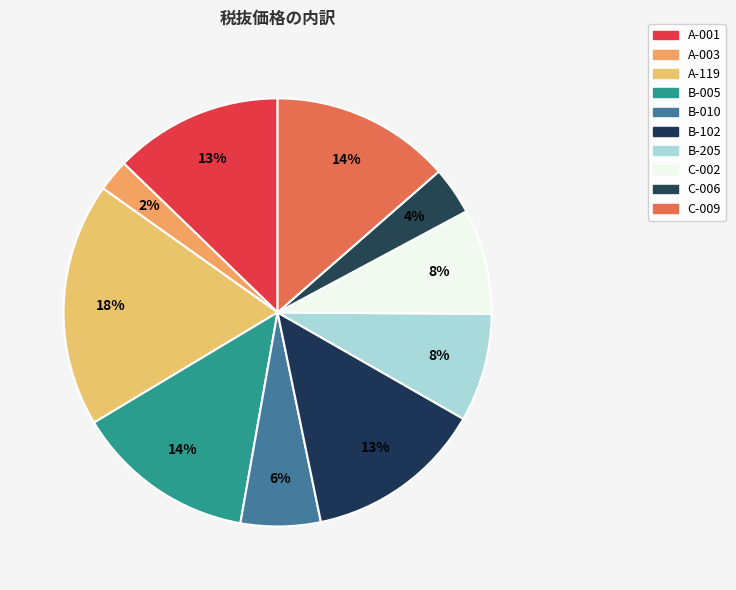

What is the ratio of the value at A-003 to the value at A-001?

0.2